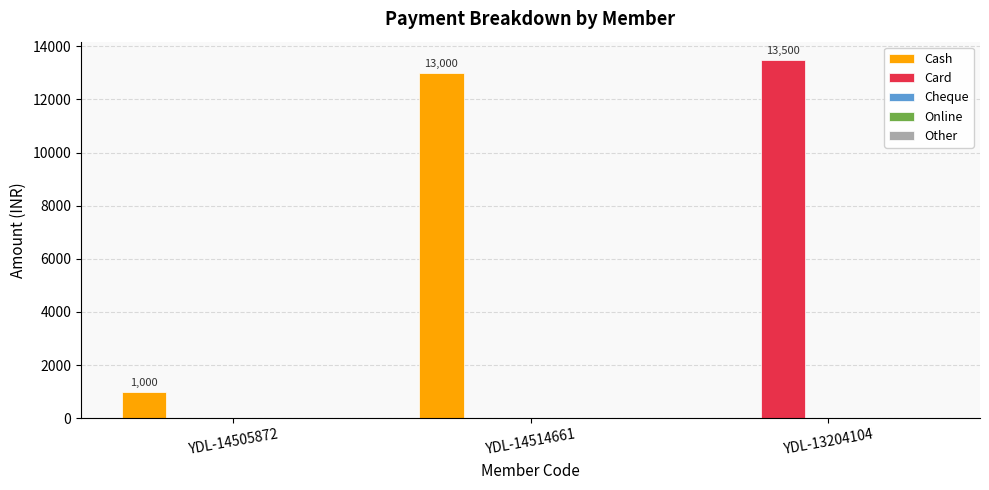

What is the sum of all Cash values?

14000